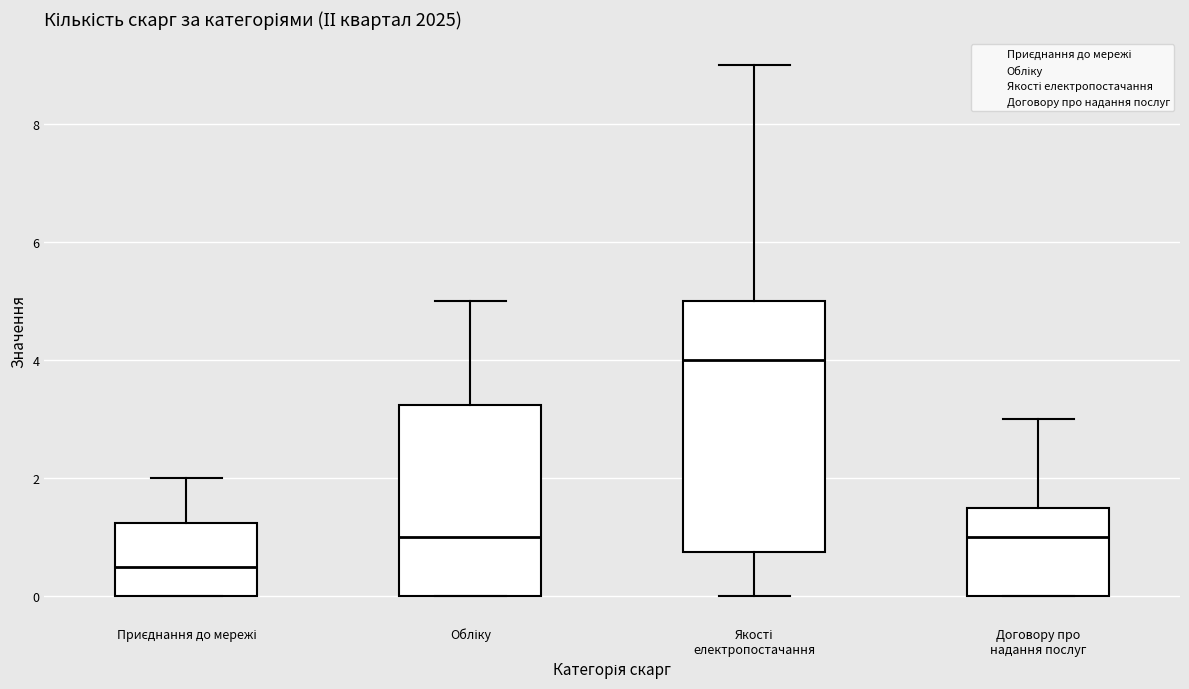

Comparing the boxes themselves (not the whiskers), which one is the tallest?

Якості електропостачання